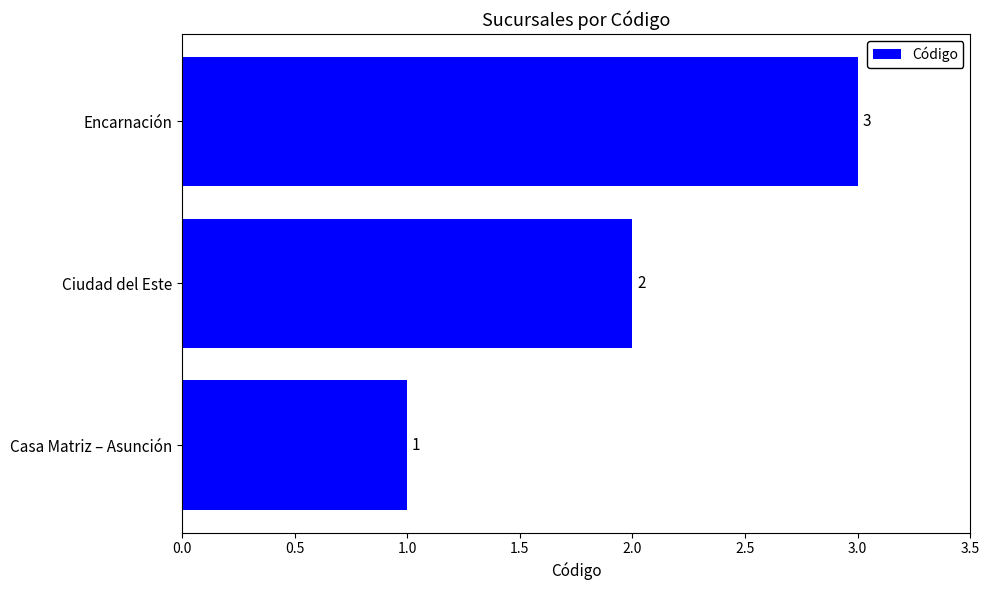

What is the sum of all values?

6